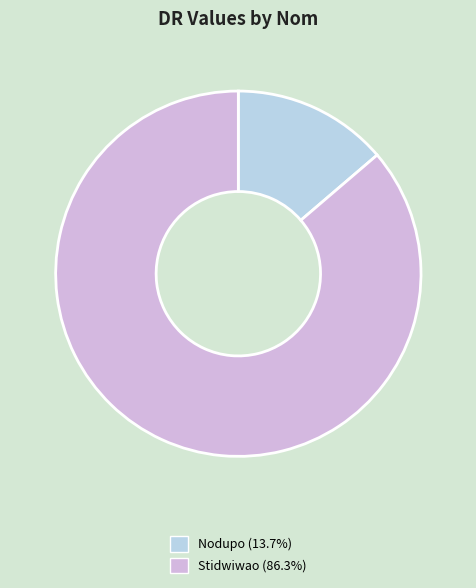

Do Stidwiwao and Nodupo together represent more than half of the pie?

Yes